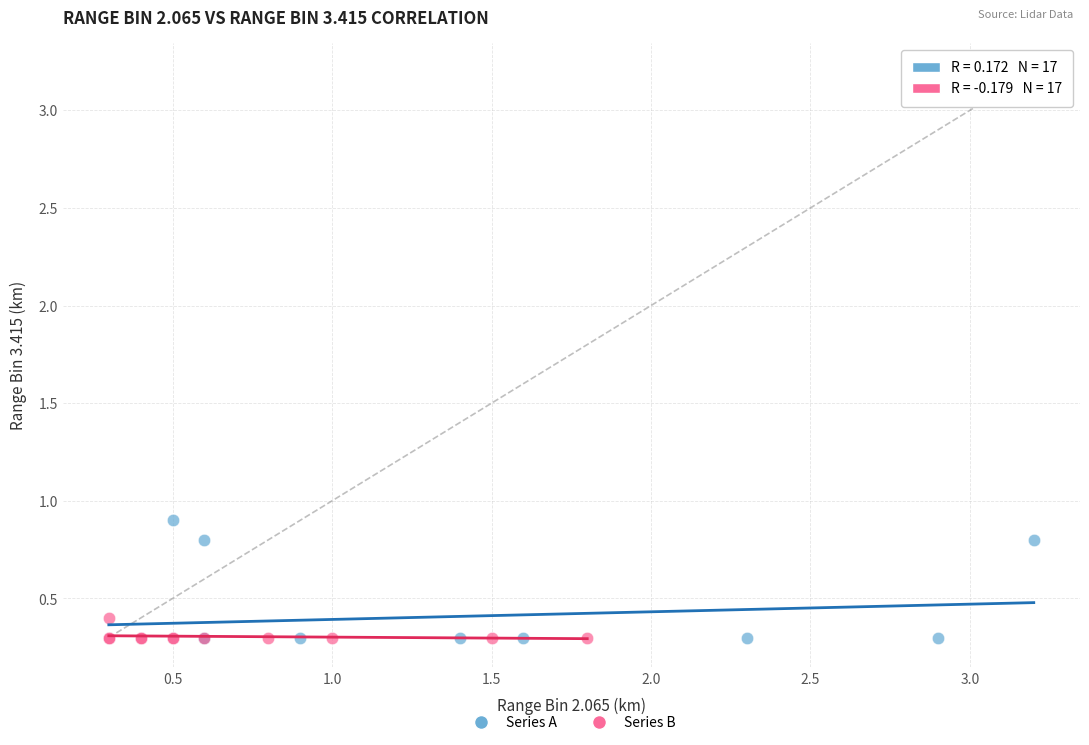

Which series has the widest spread of Y values?

Series A